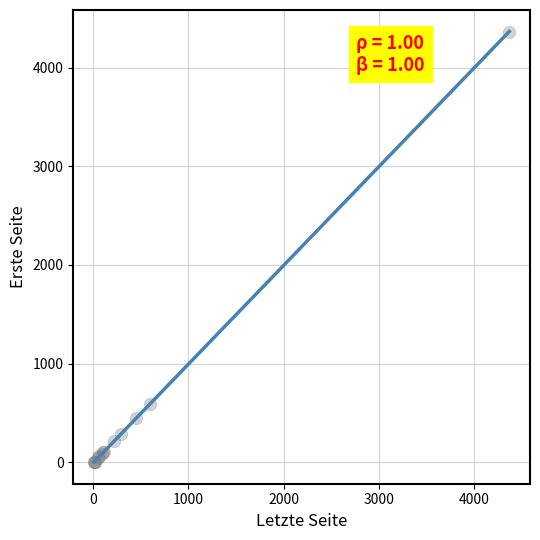

What Y value in the scatter plot is closest to 2183?

592